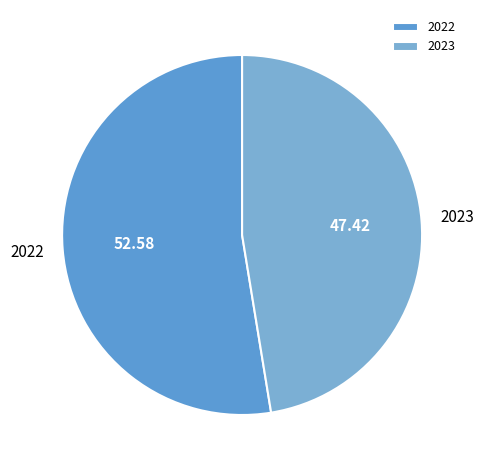

Do 2023 and 2022 together represent more than half of the pie?

Yes